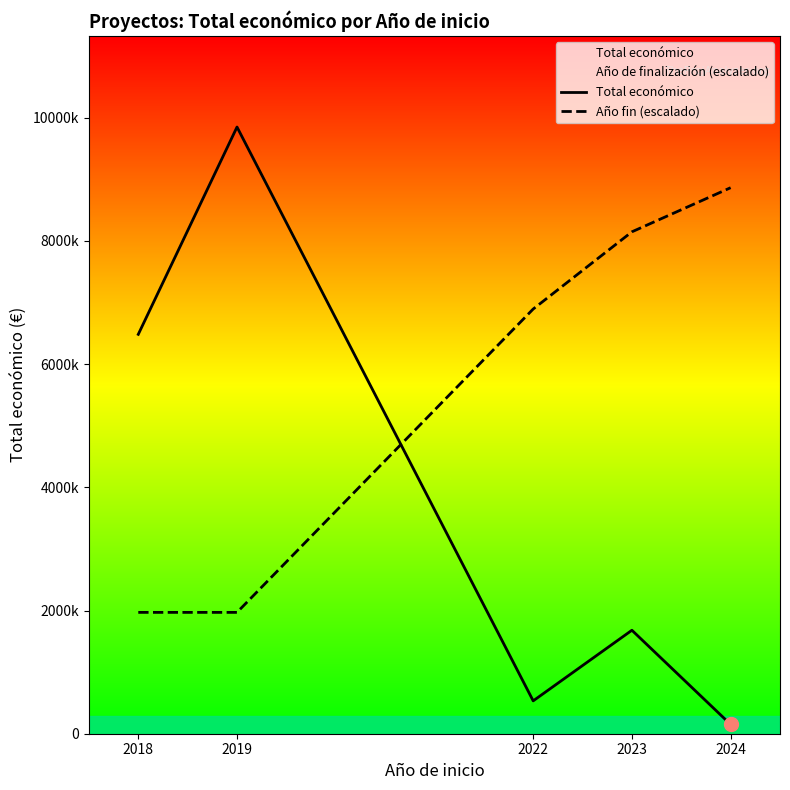

At which category is the sum across all series the highest?

2019